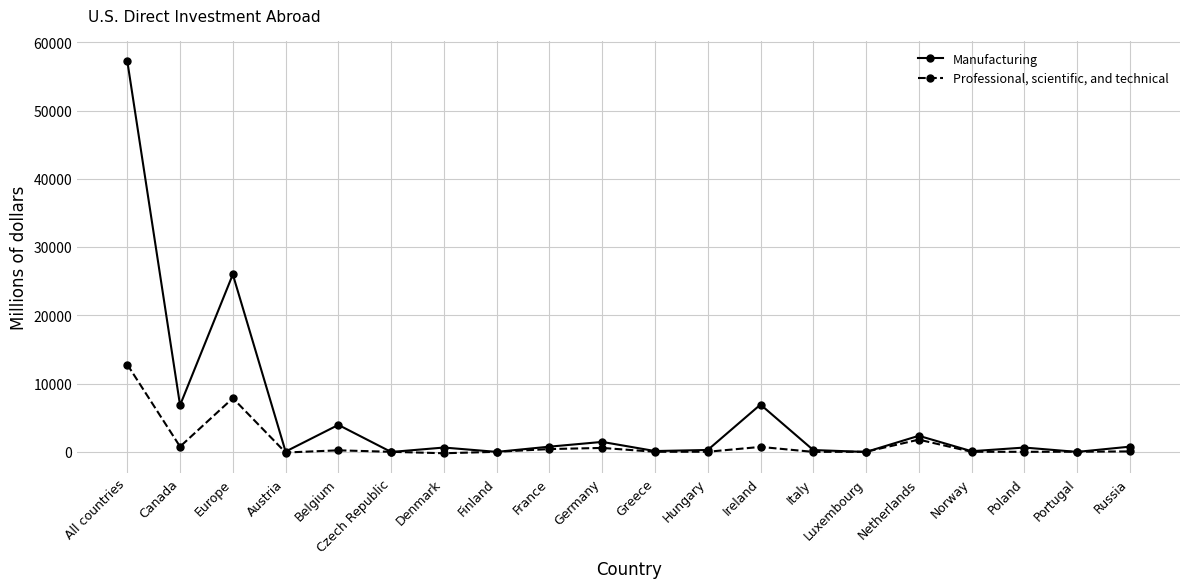

In Manufacturing, how many points are lower than both neighbors (excluding endpoints)?

8